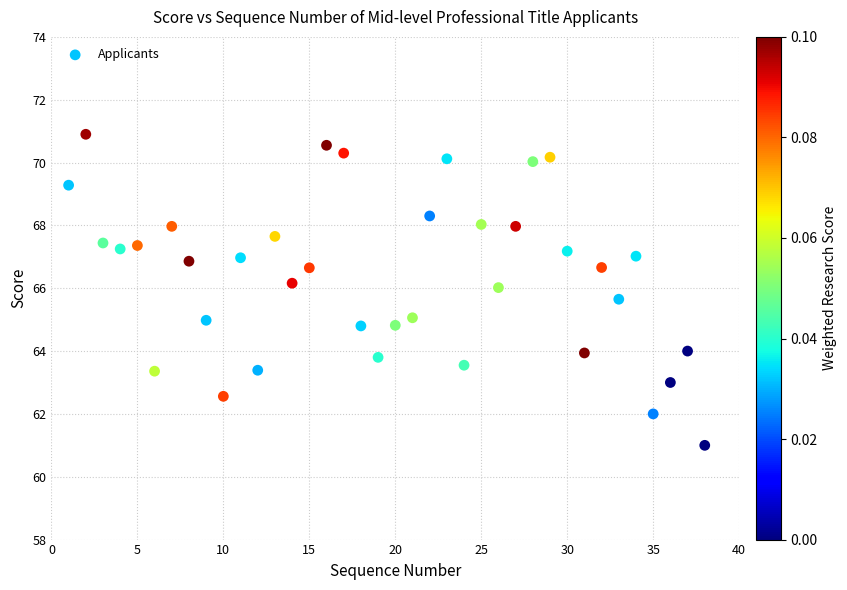

What is the range of Y values (max minus min)?

9.9